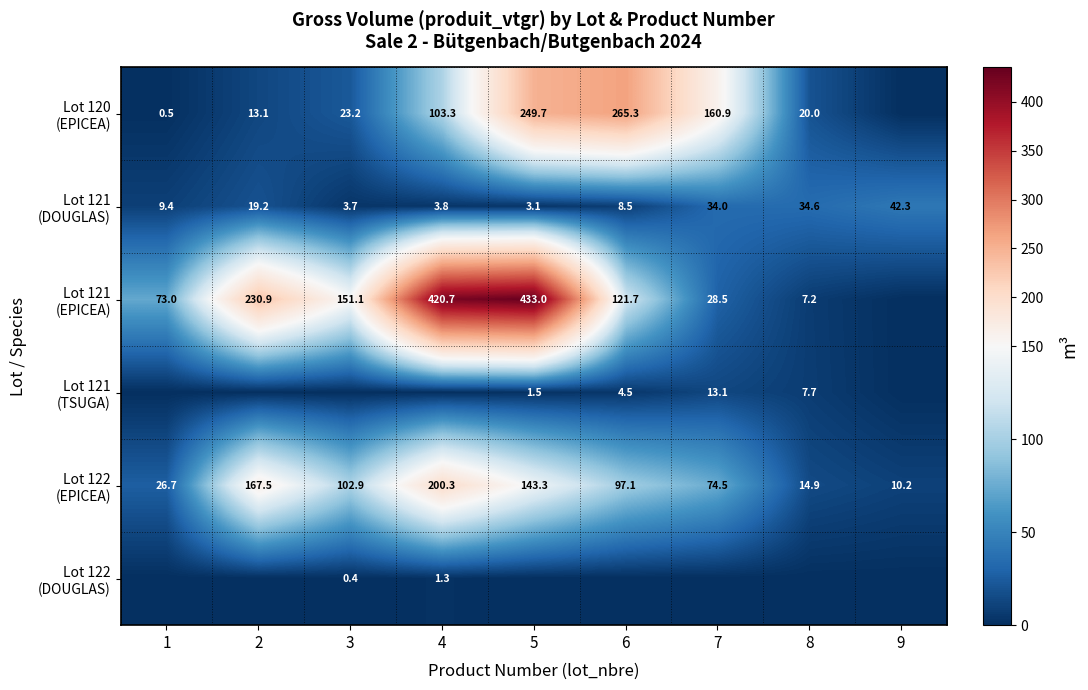

What is the average value of the Lot 122 (EPICEA) series?

93.0